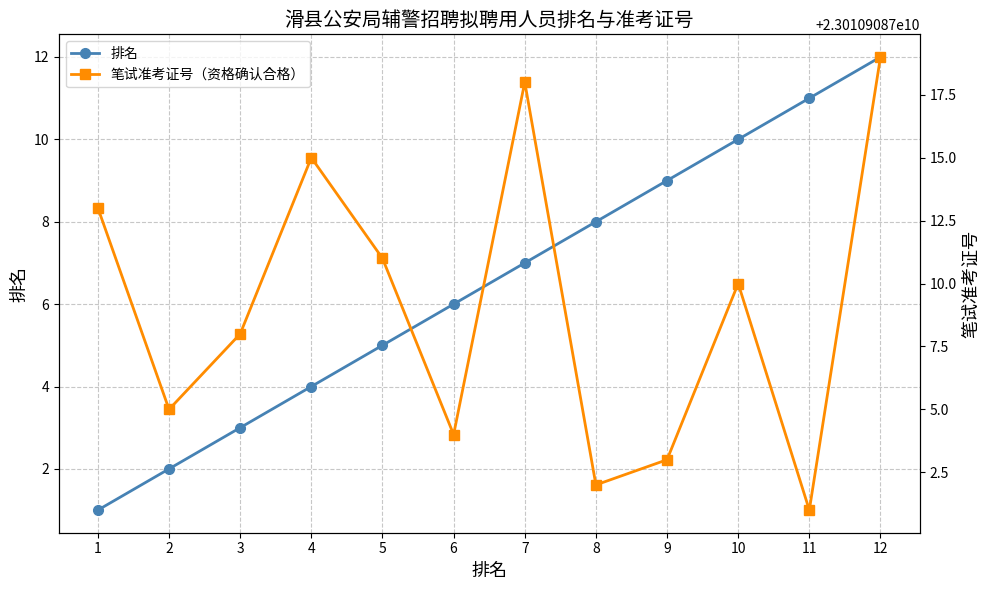

What is the difference between the 排名 values at 11 and 2?

9